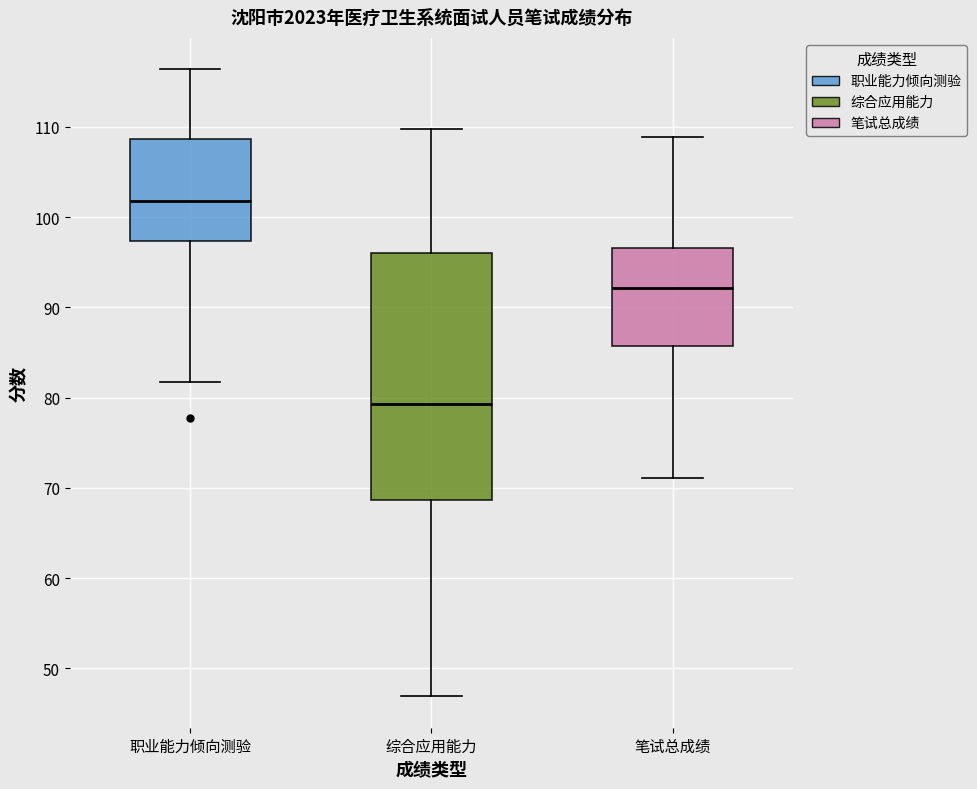

Reading left to right, transcribe this box plot: for each box, give where its median line is, the range the box spans, and where its two whiskers end, as read against the y-axis. The values are not printed on the chart, so give them approximately, as read against the axis.

职业能力倾向测验: median 102, box 97 to 109, whiskers 82 to 116
综合应用能力: median 79, box 69 to 96, whiskers 47 to 110
笔试总成绩: median 92, box 86 to 97, whiskers 71 to 109